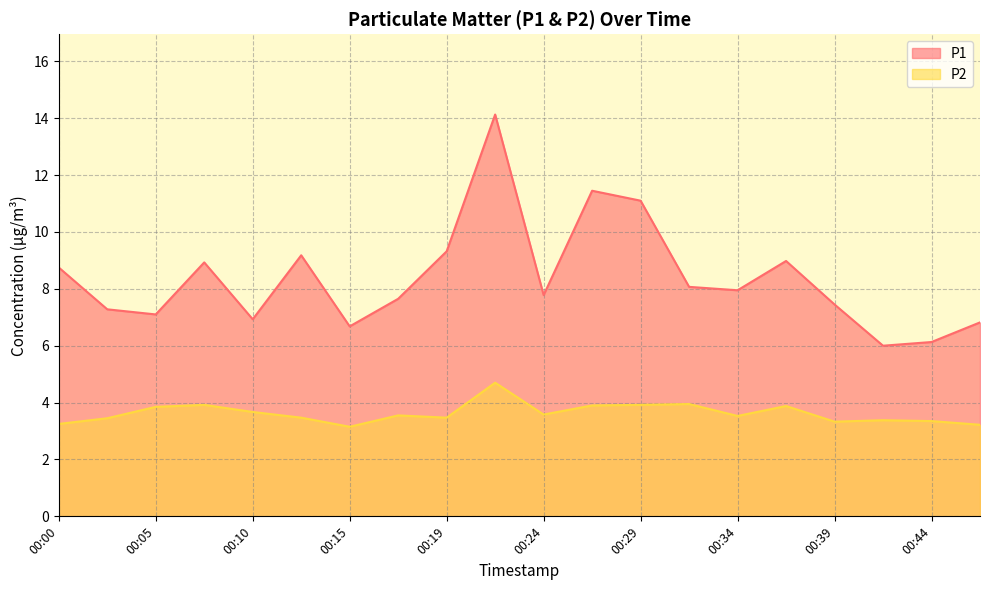

Read the P2 value at 00:12.

3.5